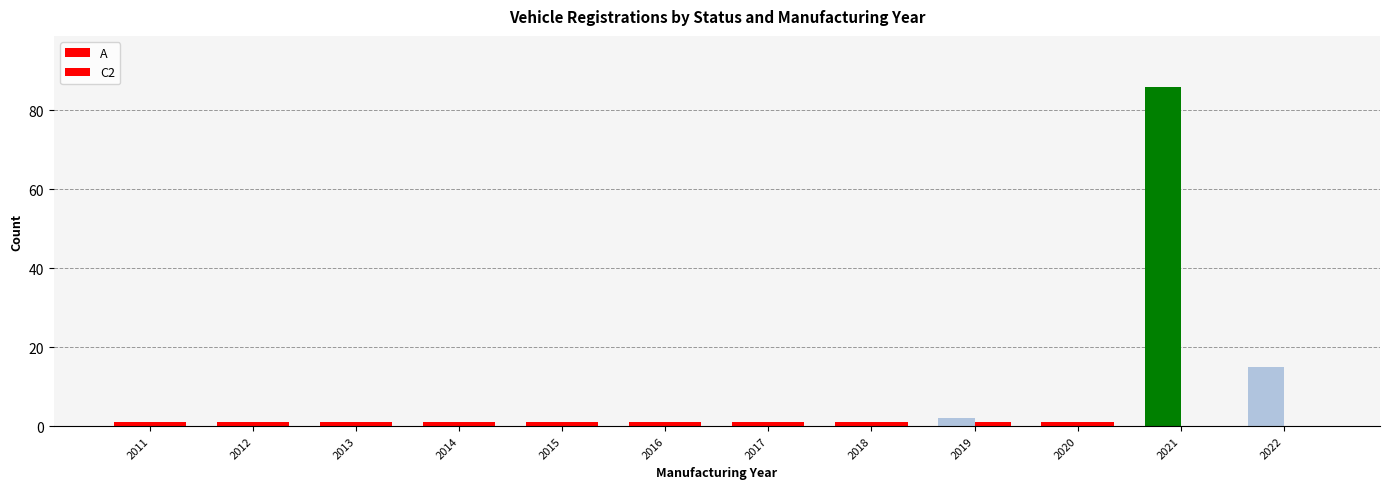

Count the number of categories in the chart.

12